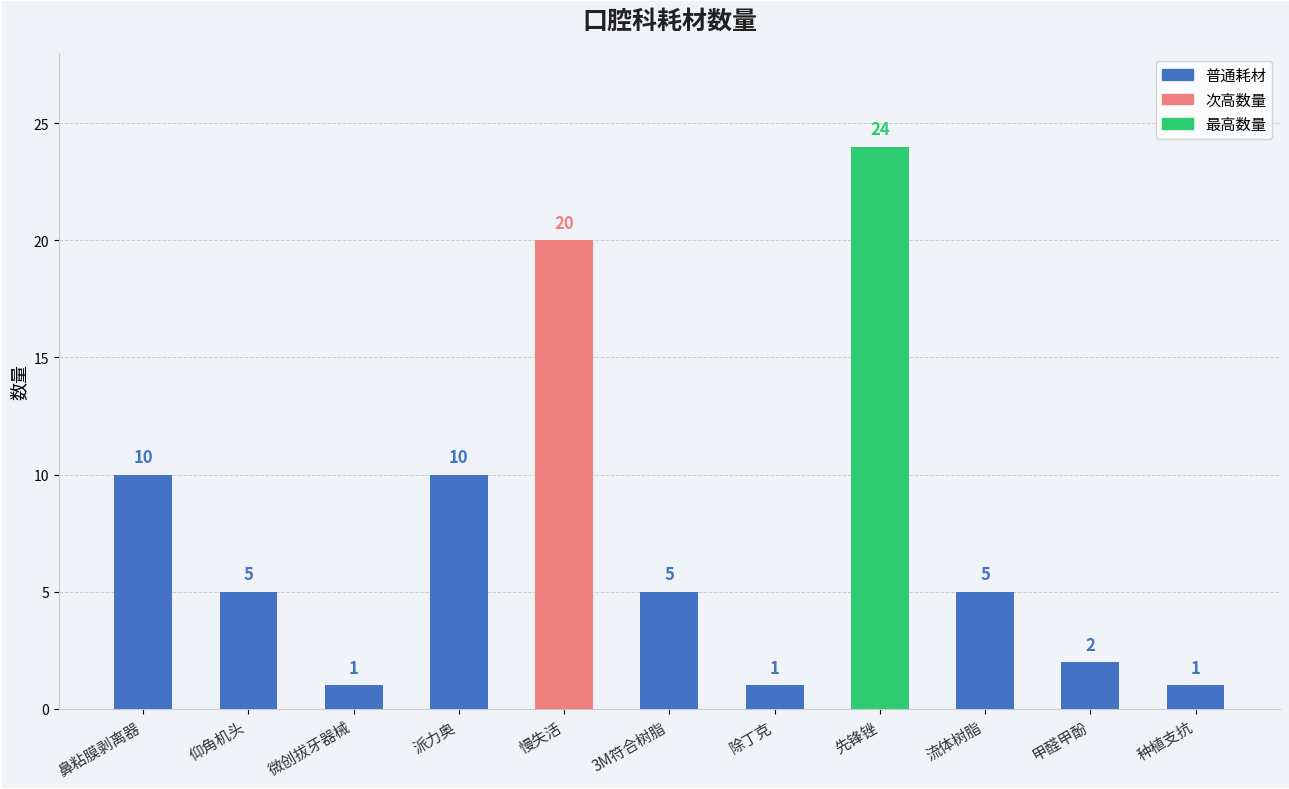

Which category has the highest value across all series?

先锋锉